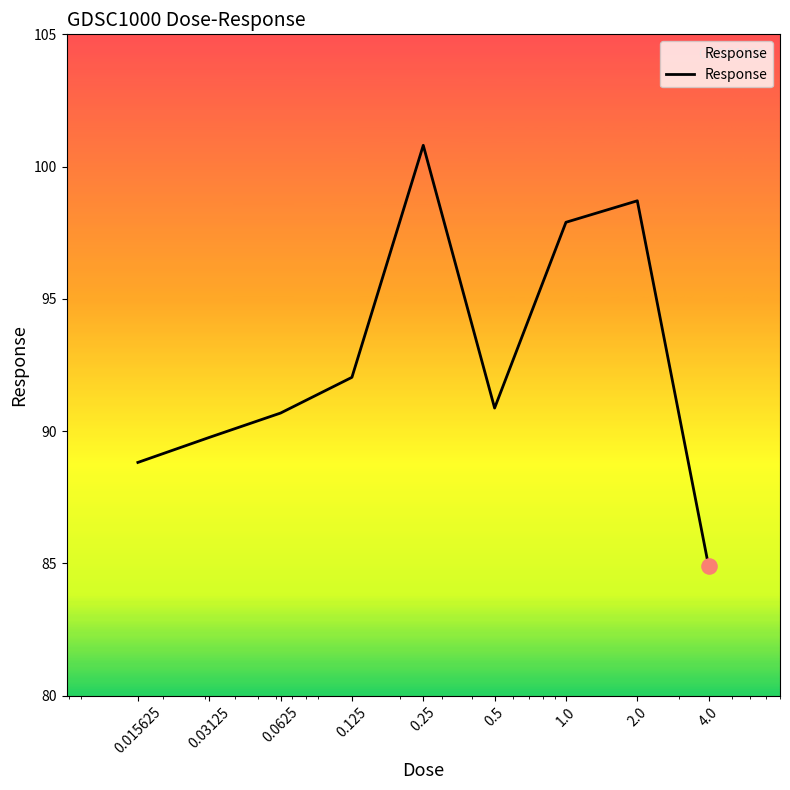

What is the difference between the maximum and minimum values?

15.9